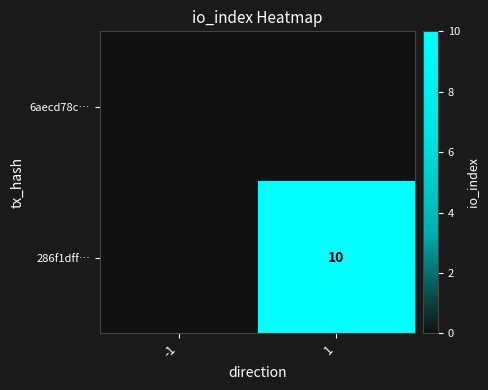

How many data points does each series have?

2